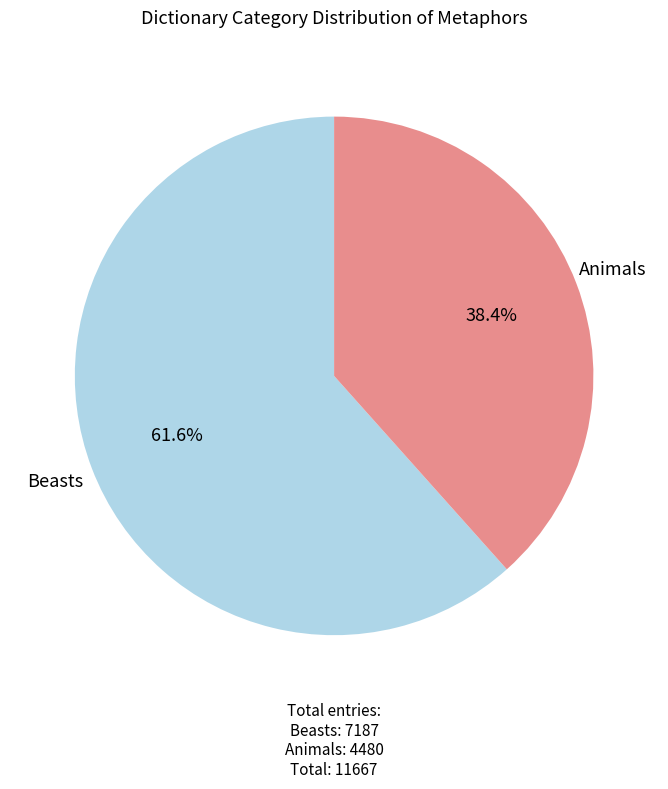

Does any single category account for the majority?

Yes